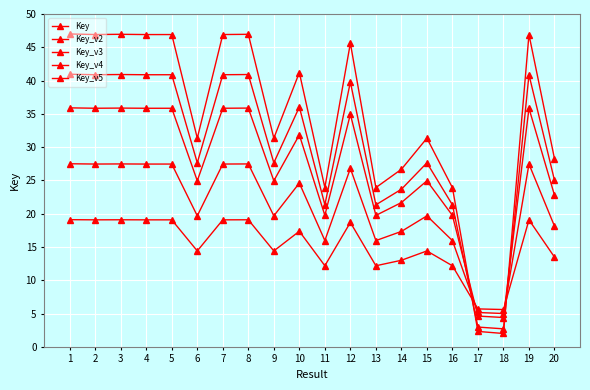

Which label corresponds to the smallest value in the chart?

18